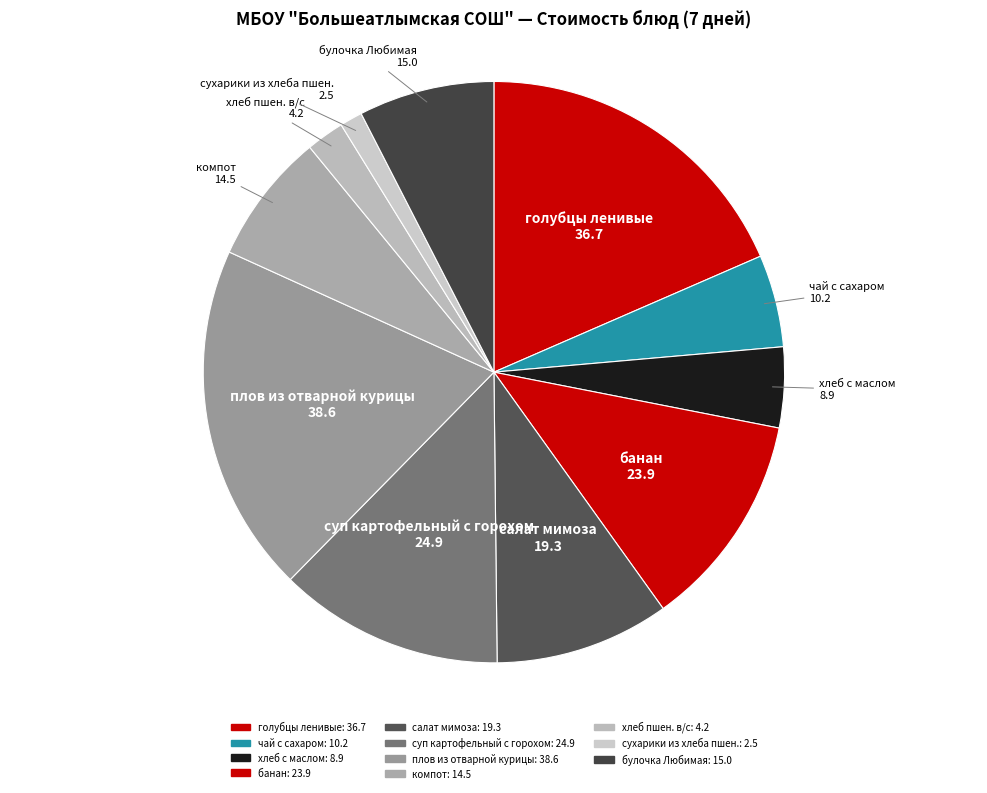

How many segments does this pie chart have?

11